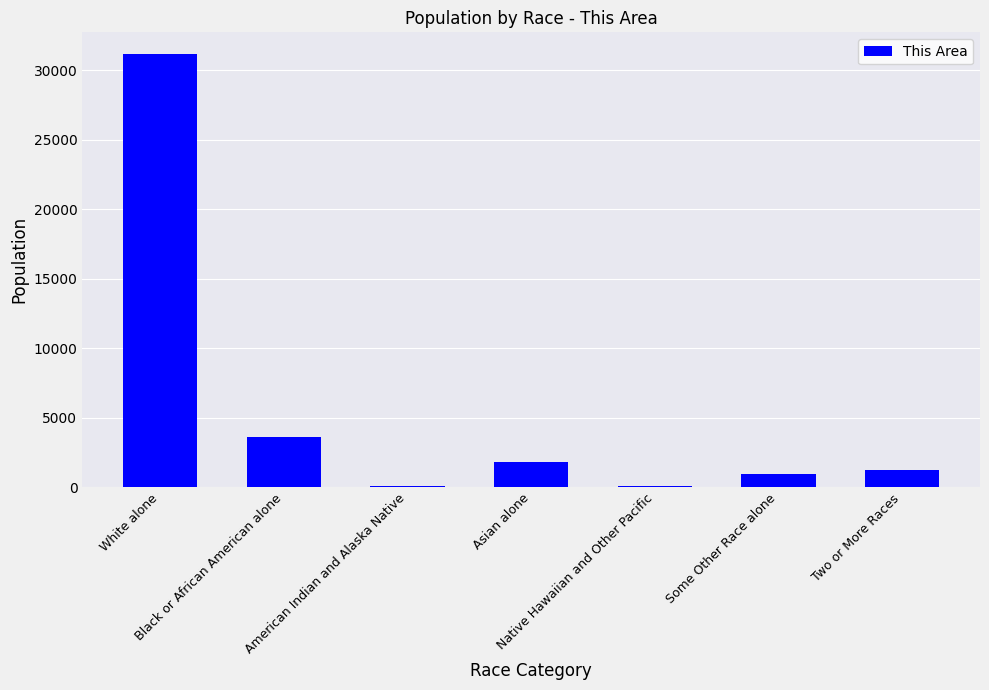

What value does the data have at Asian alone, to the nearest 10?

1810